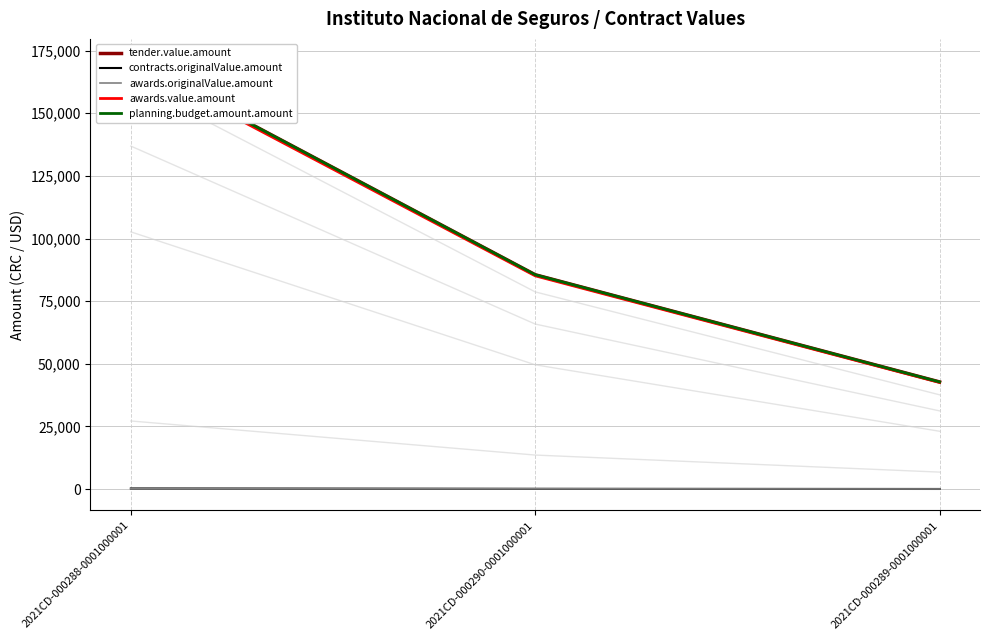

Which series changed the most between 2021CD-000290-0001000001 and 2021CD-000289-0001000001?

tender.value.amount